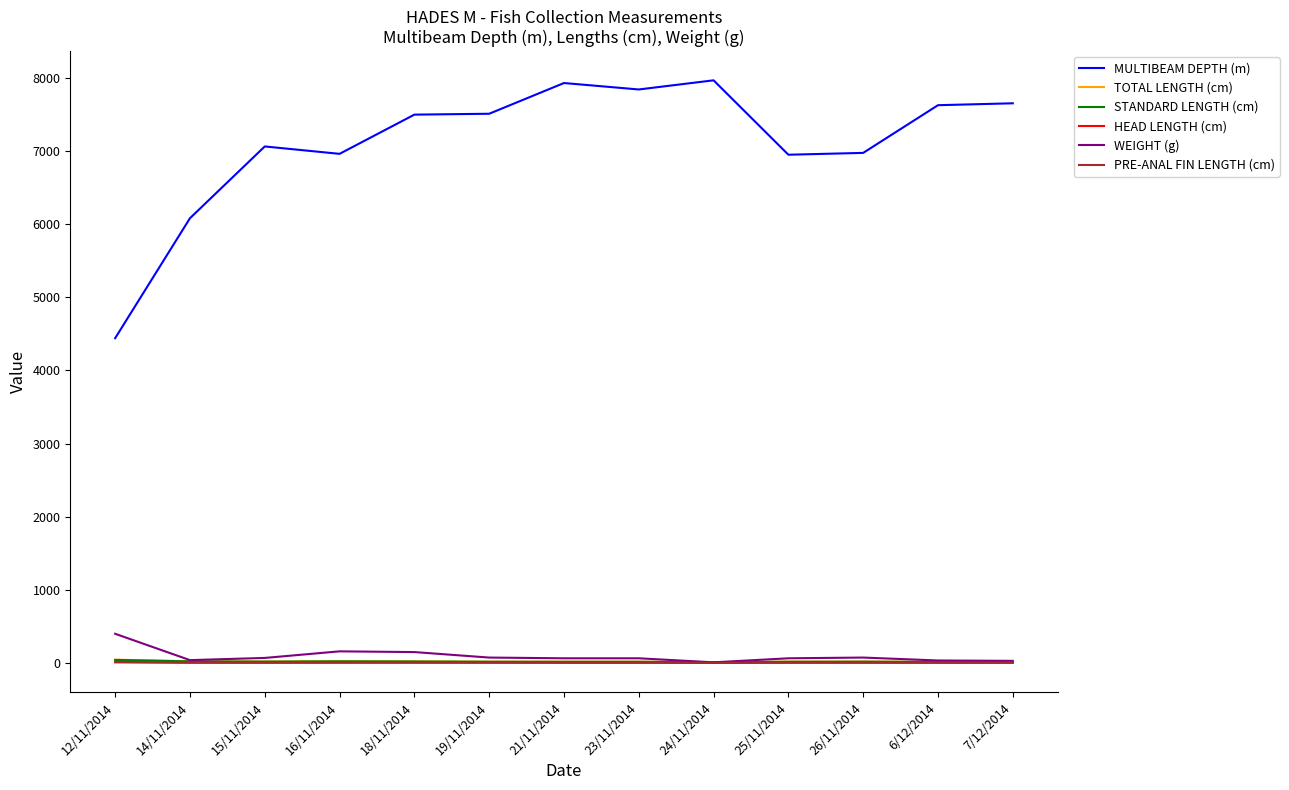

At which label is MULTIBEAM DEPTH (m) closest to 6203?

14/11/2014